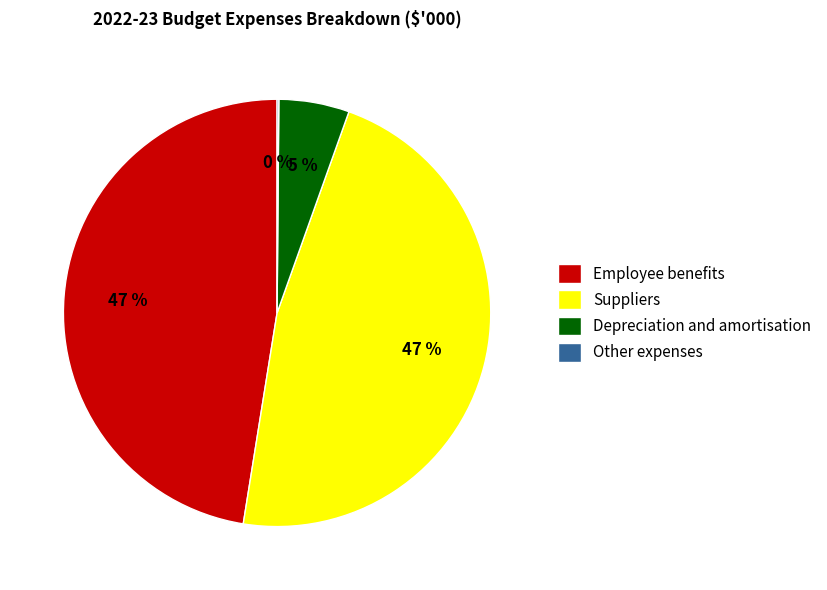

Does any single category account for the majority?

No